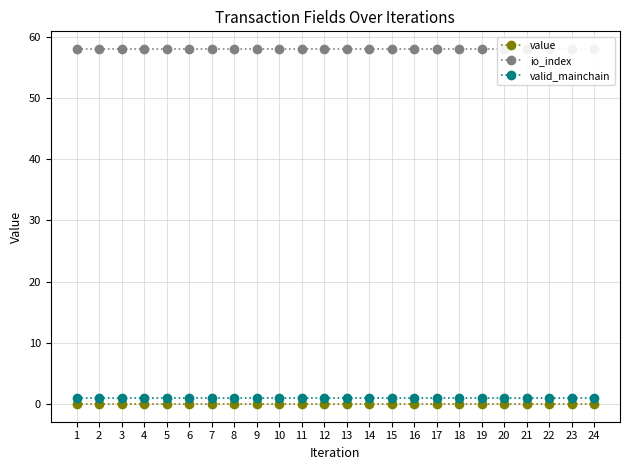

Which series has the largest total across all categories?

io_index